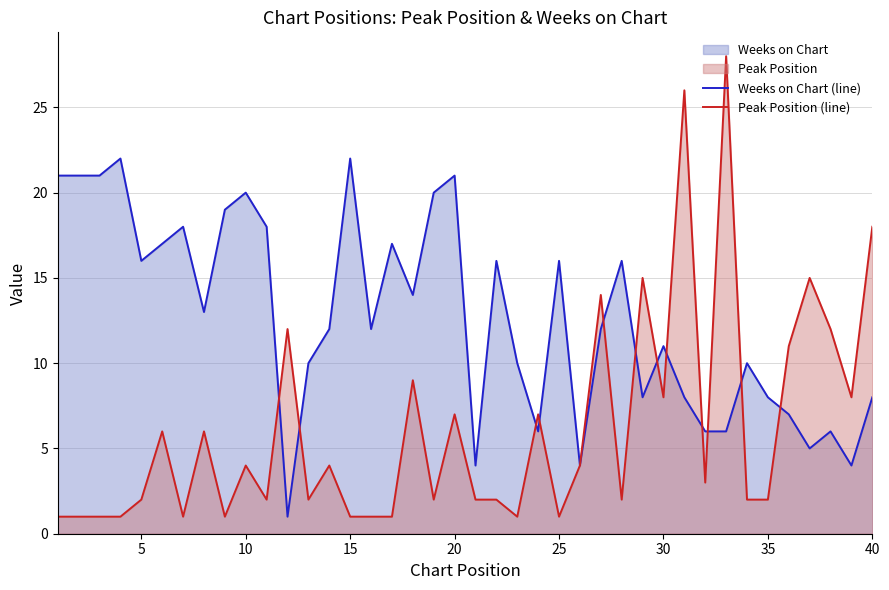

How many data points does each series have?

40